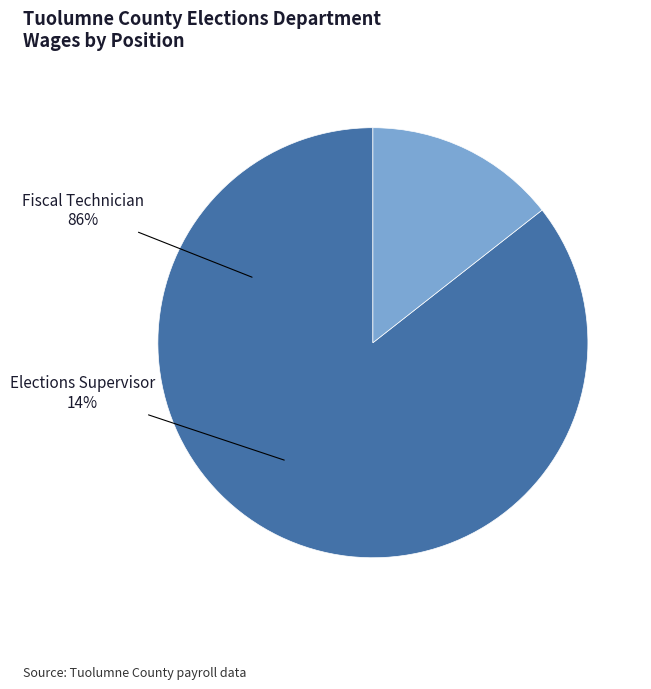

What percentage is the Elections Supervisor slice, to the nearest percent?

14%